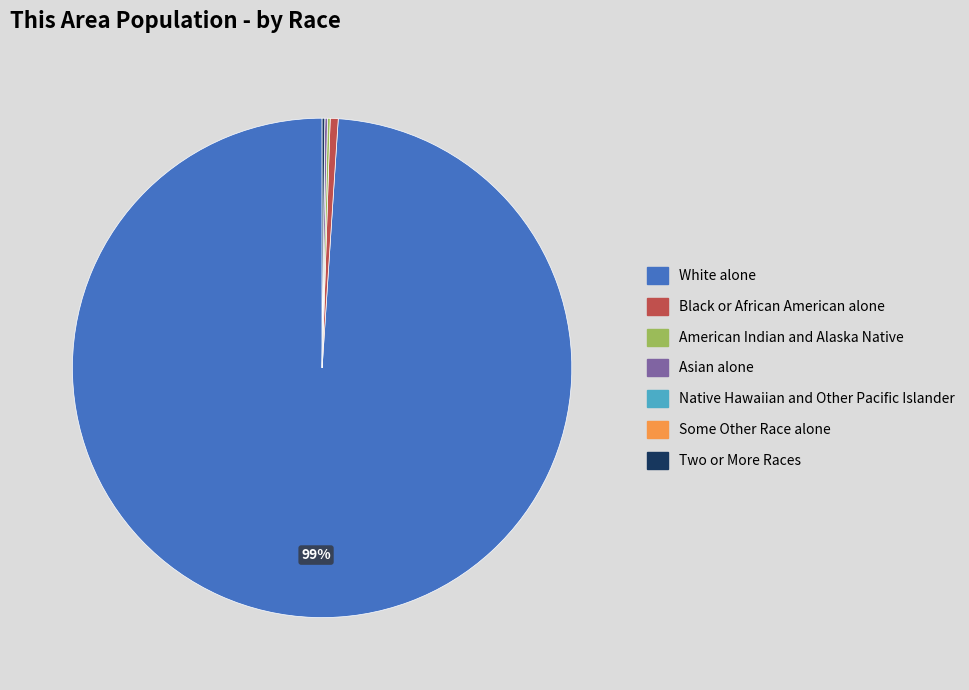

What is the largest slice in the pie chart?

White alone